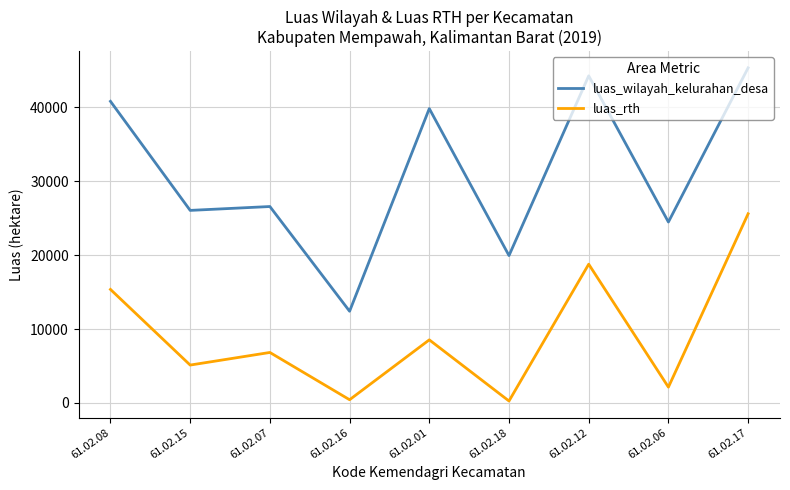

Rank the series by their average value, from highest to lowest.

luas_wilayah_kelurahan_desa, luas_rth